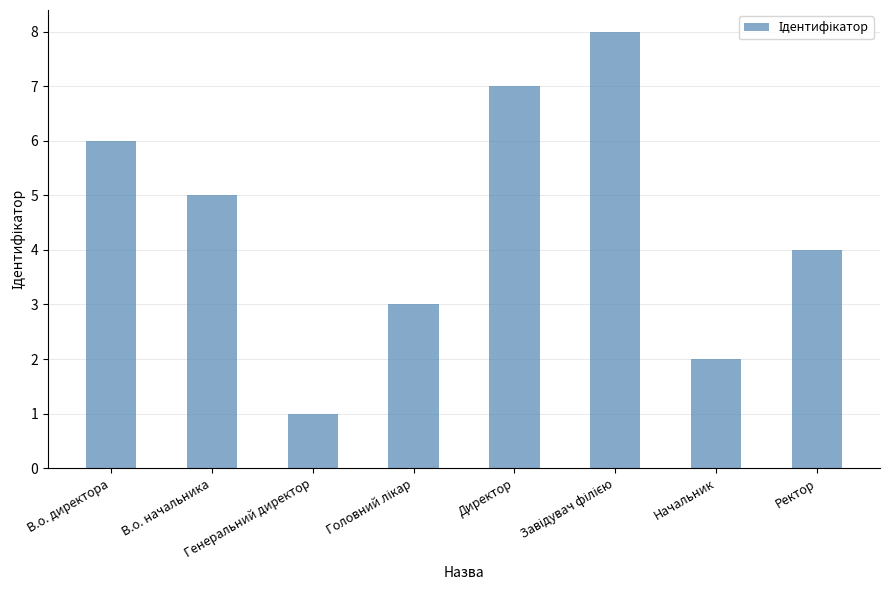

How many values are below 5?

4